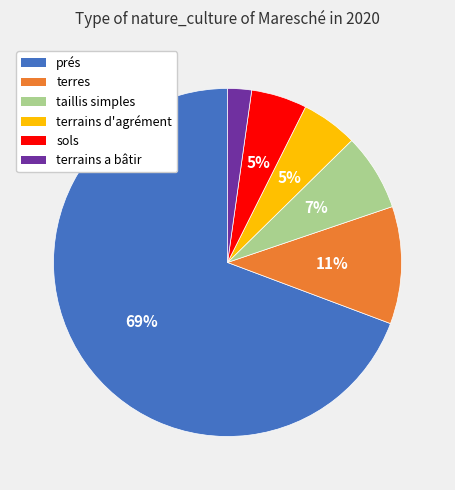

Is there a majority slice in this chart?

Yes